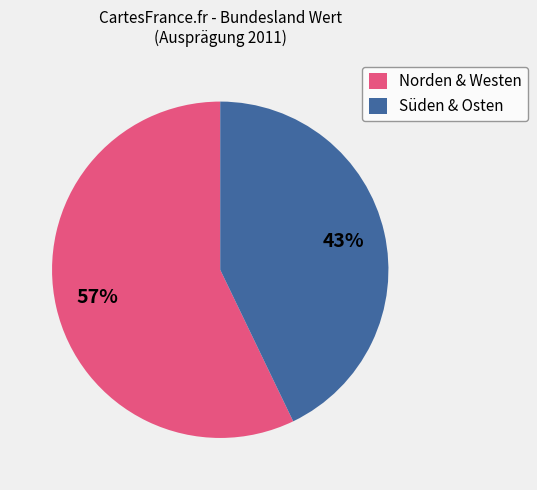

Rank the categories by value from lowest to highest.

Süden & Osten, Norden & Westen